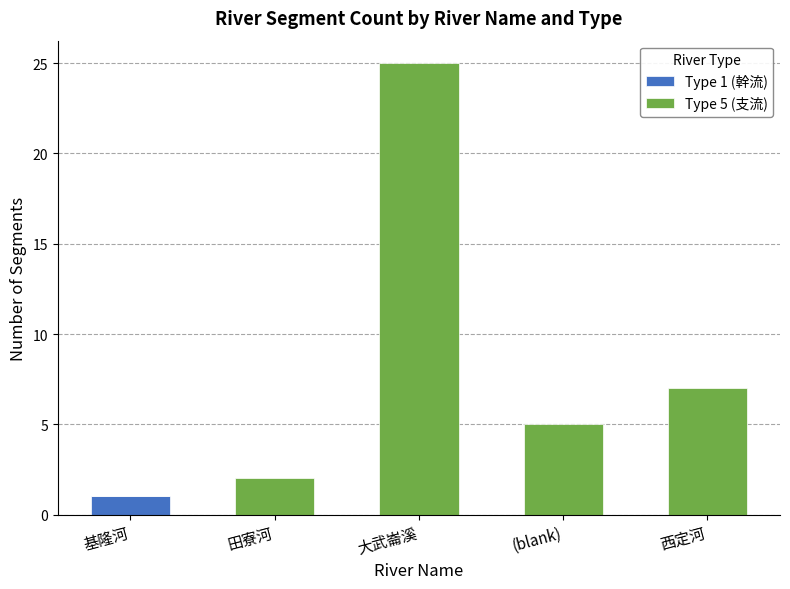

At which category is the sum across all series the highest?

大武崙溪